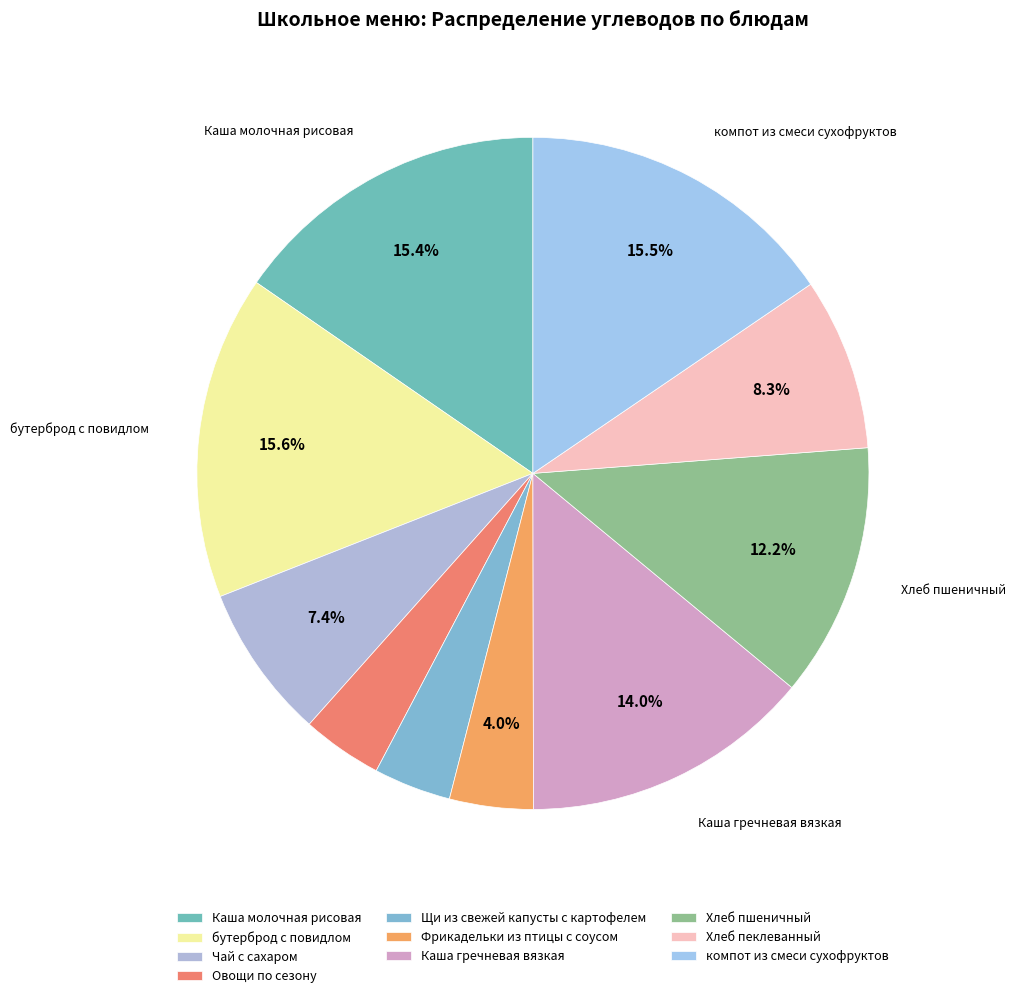

Does any single category account for the majority?

No